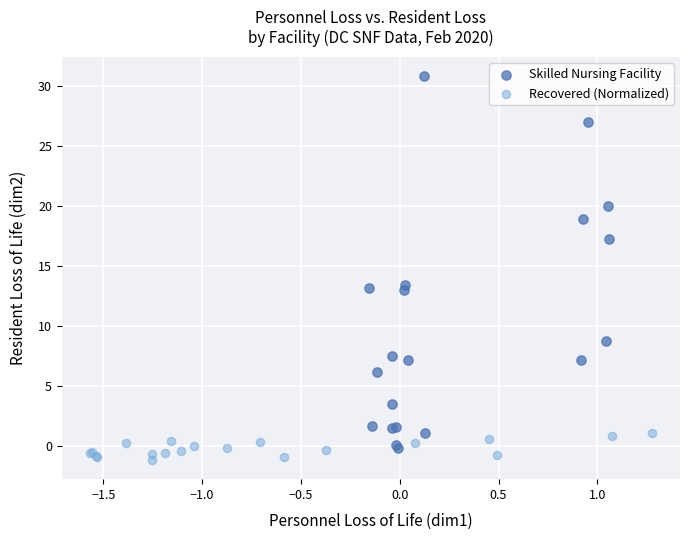

What are all the series names shown in the legend?

Skilled Nursing Facility, Recovered (Normalized)